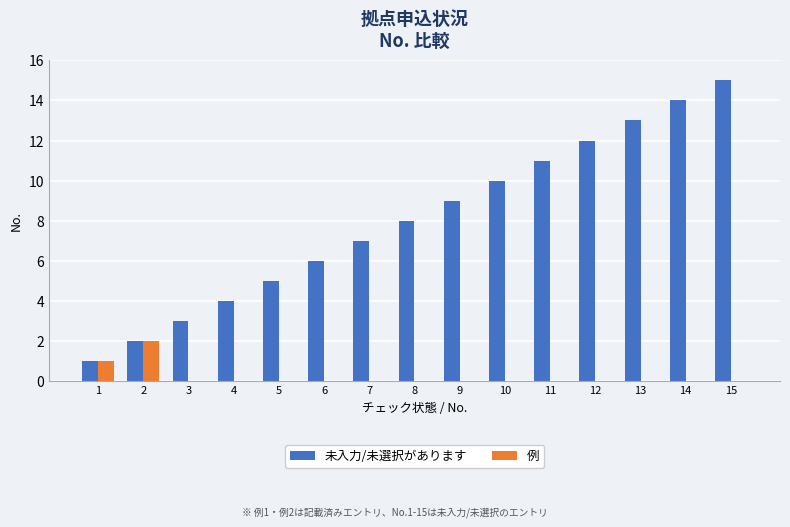

Which series changed the most between 2 and 6?

未入力/未選択があります